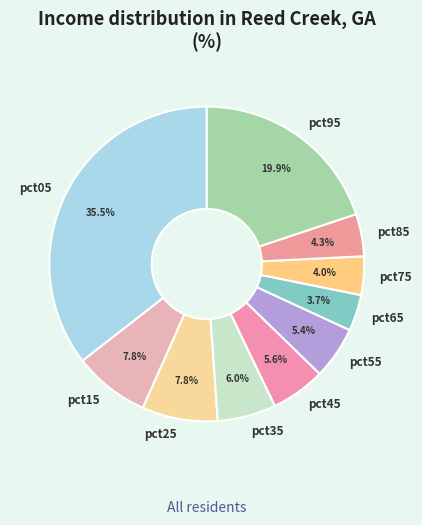

Between pct95 and pct65, which is larger?

pct95